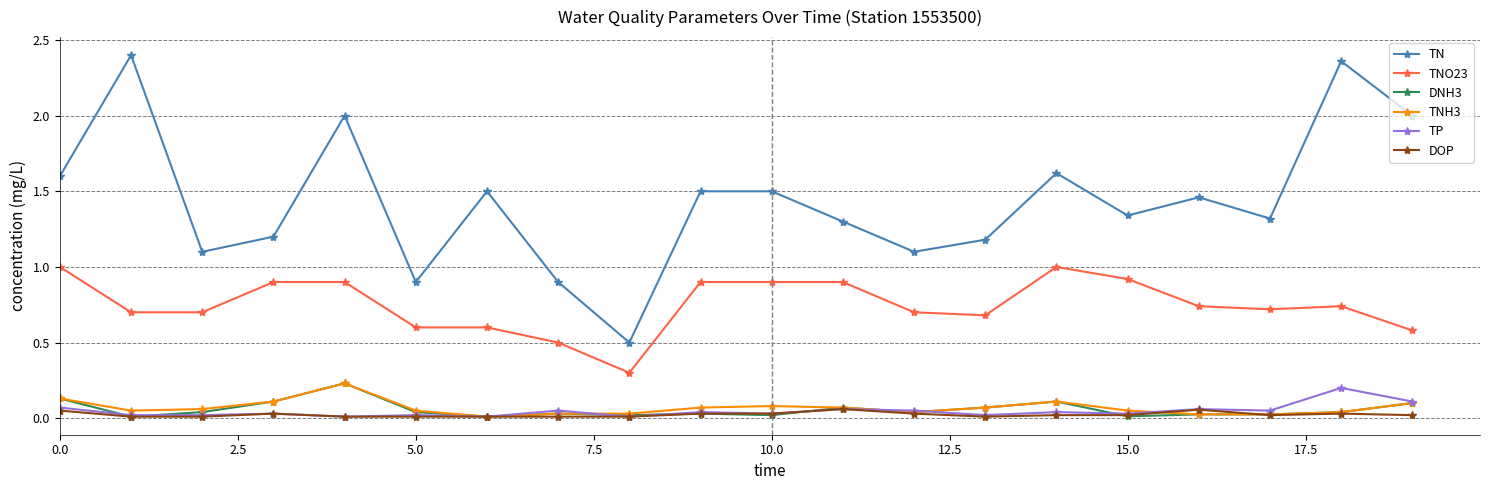

How many categories are shown in the chart?

20